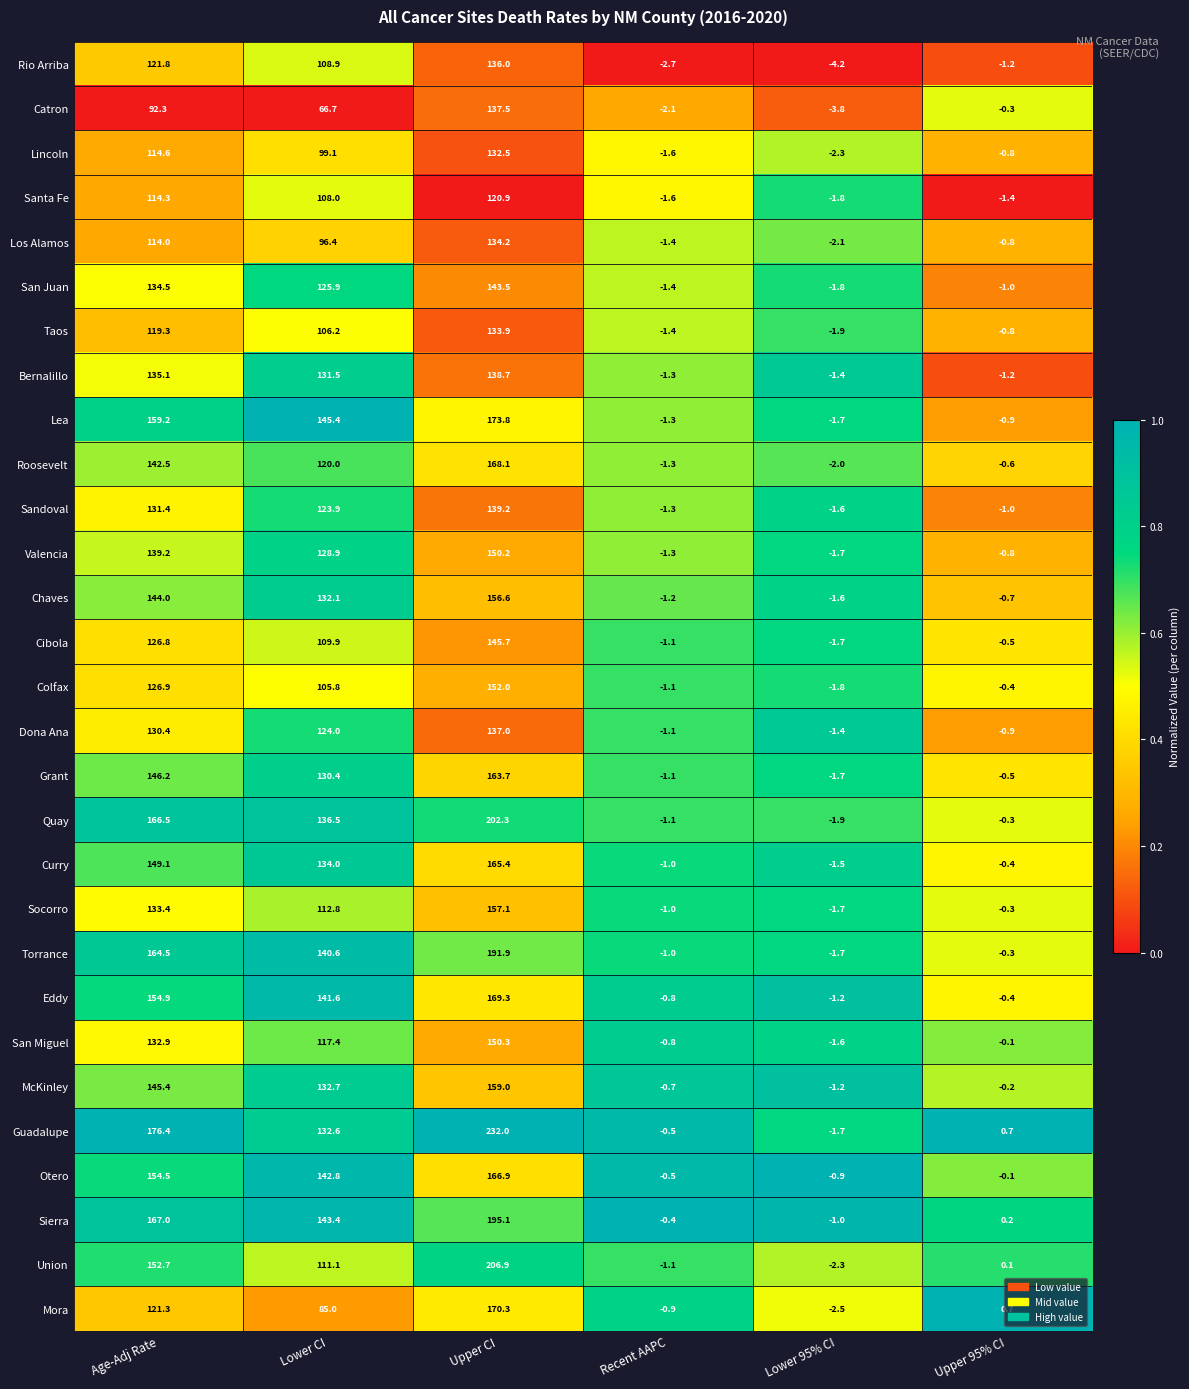

What is the spread (max minus min) of values at Age-Adj Rate?

84.1